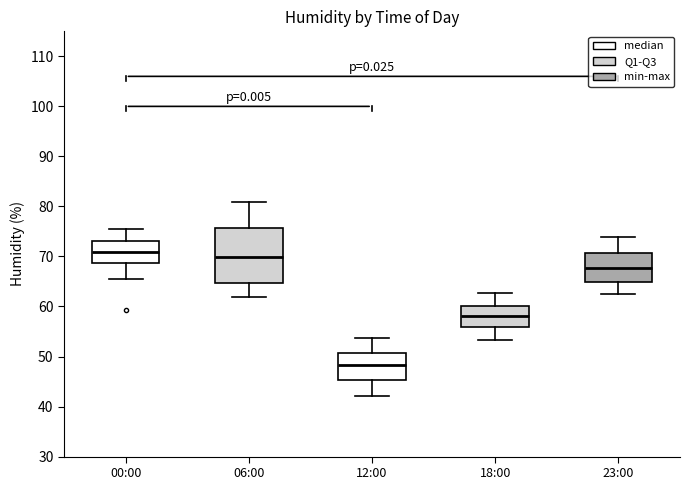

Where does the lower whisker of the box for 00:00 end on the y-axis? The values are not printed on the chart, so give them approximately, as read against the axis.

66